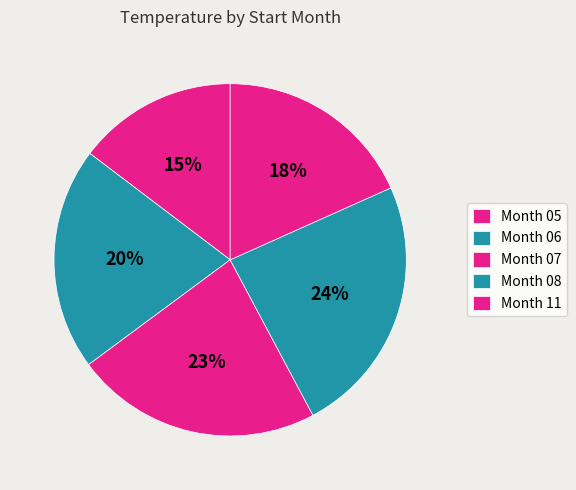

How many segments does this pie chart have?

5